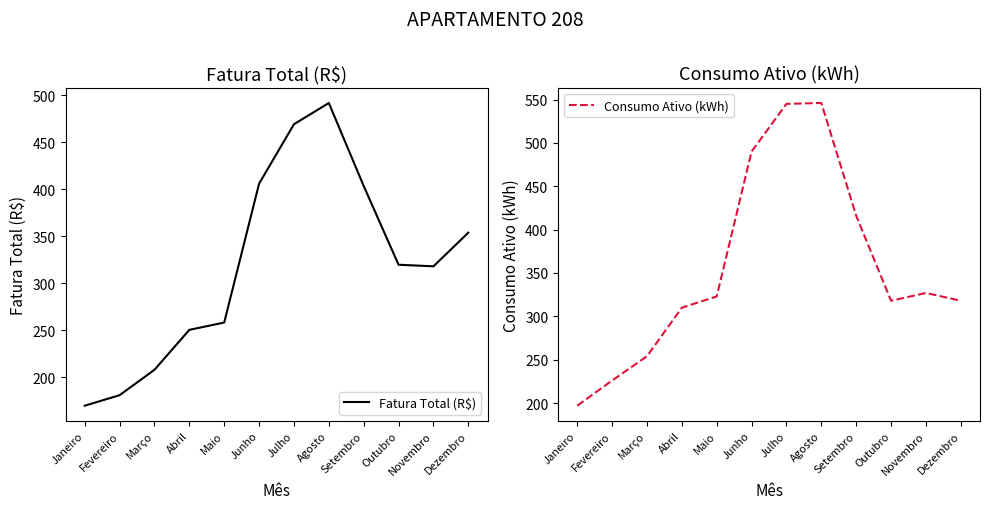

What is the greatest value displayed?

546.0